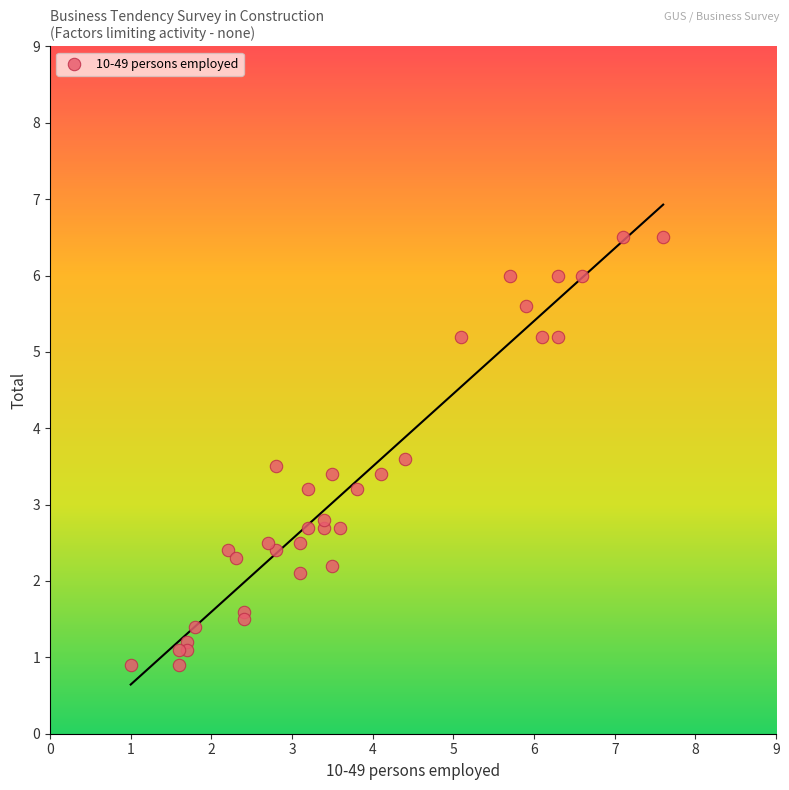

What is the range of Y values (max minus min)?

5.6